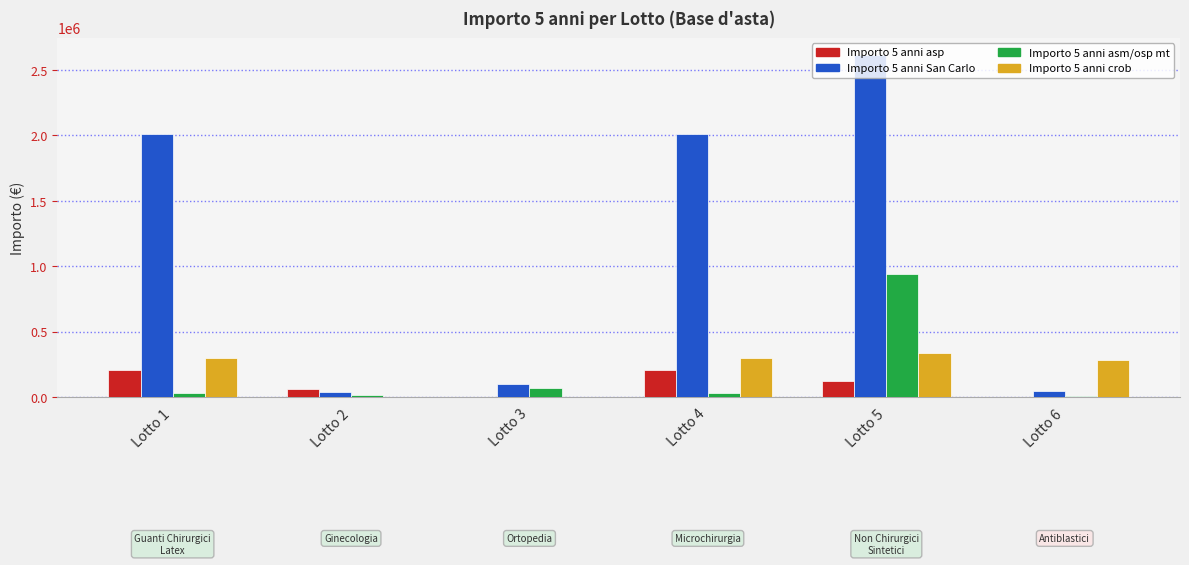

Which series has the largest total across all categories?

Importo 5 anni San Carlo